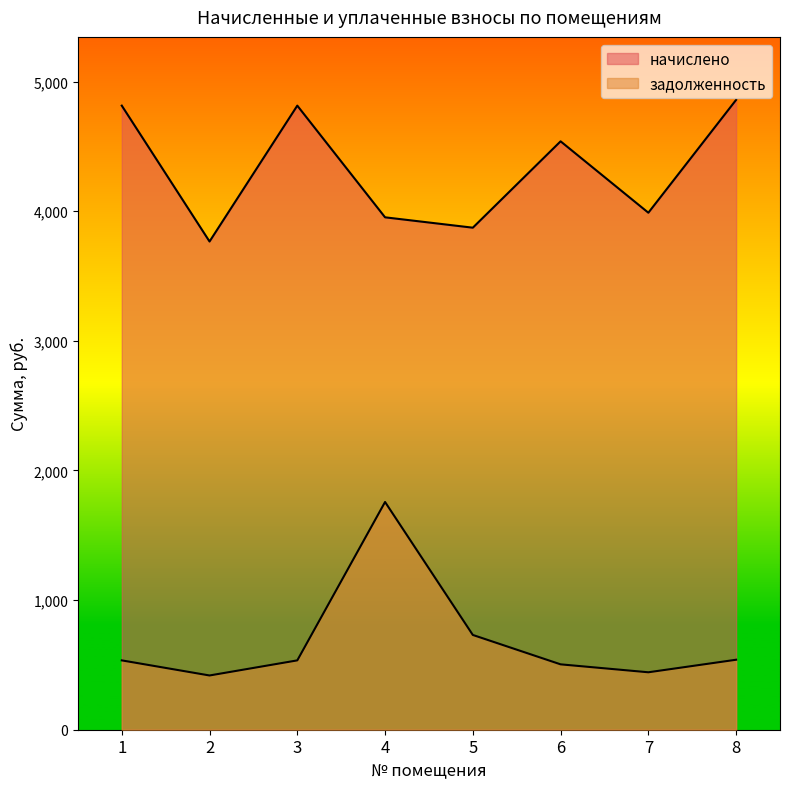

At which category is the sum across all series the highest?

4